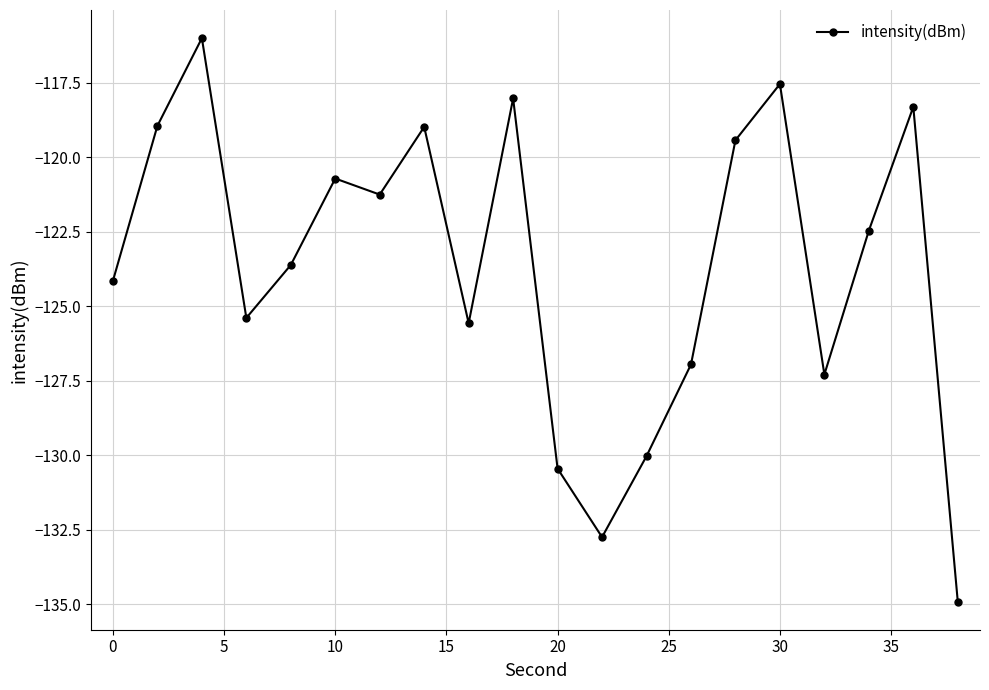

What is the value of the 17th point from the left?

-127.3